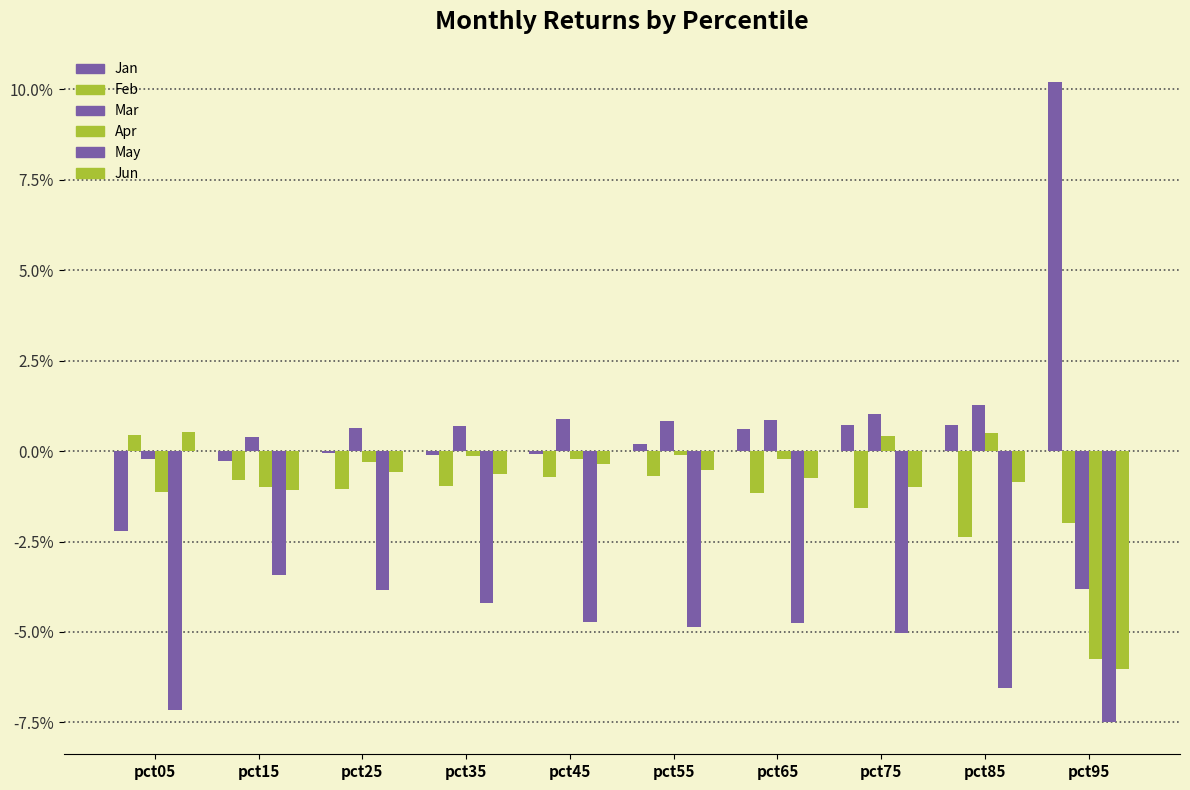

Which series has the largest range (max minus min)?

Jan